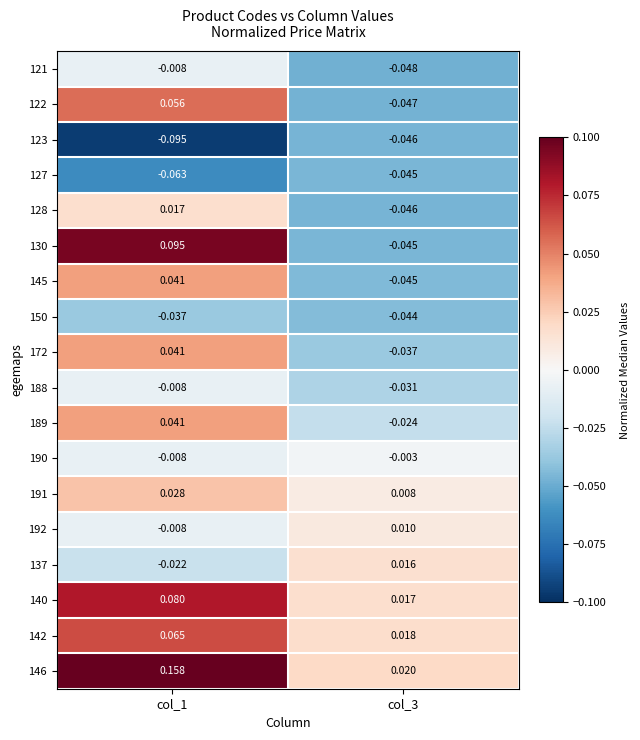

How many categories are shown in the chart?

2